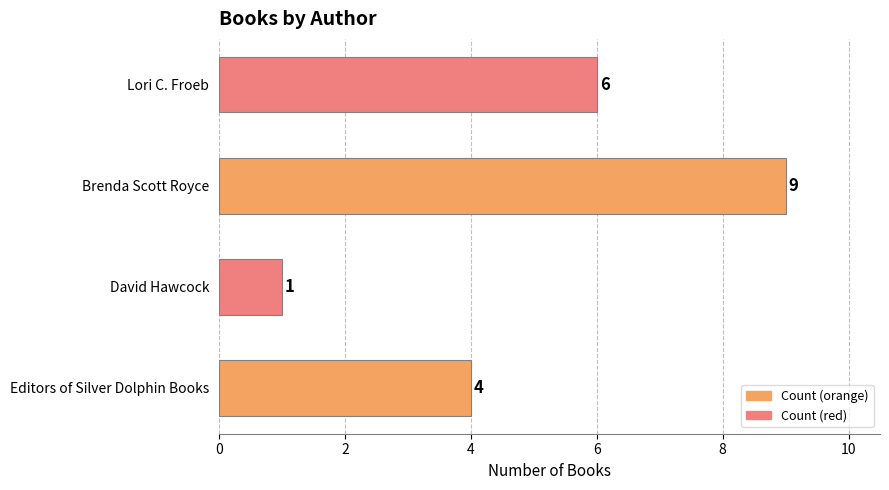

Reading bottom to top, extract all data points from this chart.

Editors of Silver Dolphin Books=4	David Hawcock=1	Brenda Scott Royce=9	Lori C. Froeb=6